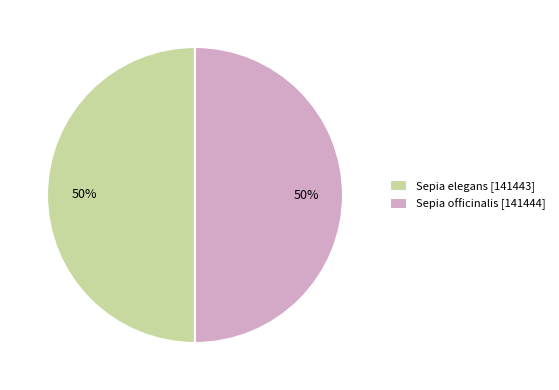

Do Sepia elegans [141443] and Sepia officinalis [141444] together represent more than half of the pie?

Yes